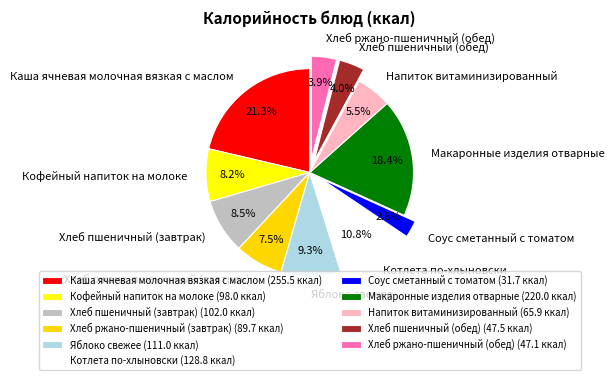

To the nearest percent, what portion does Хлеб ржано-пшеничный (обед) represent?

4%